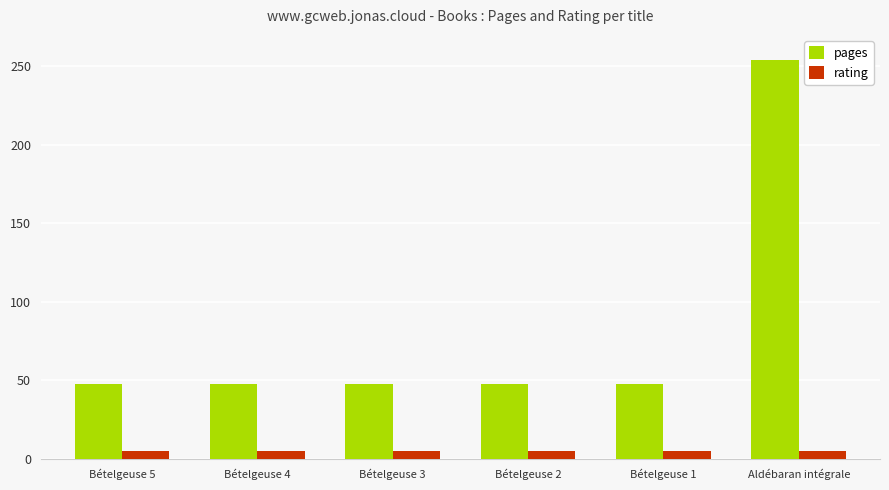

Which series has the largest total across all categories?

pages